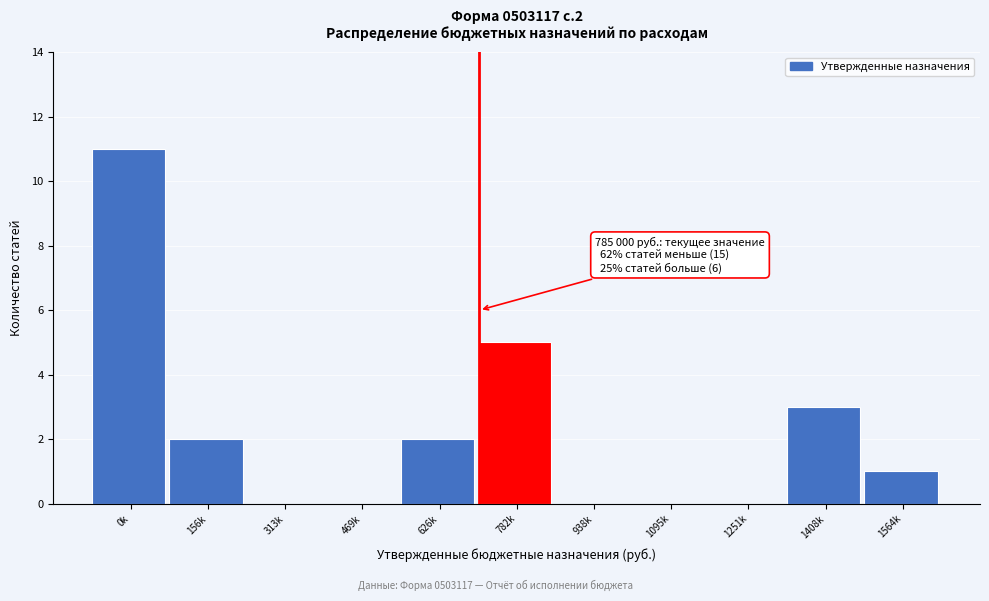

Reading left to right, what are all the values shown in this chart?

0k=11	156k=2	313k=0	469k=0	626k=2	782k=5	938k=0	1095k=0	1251k=0	1408k=3	1564k=1